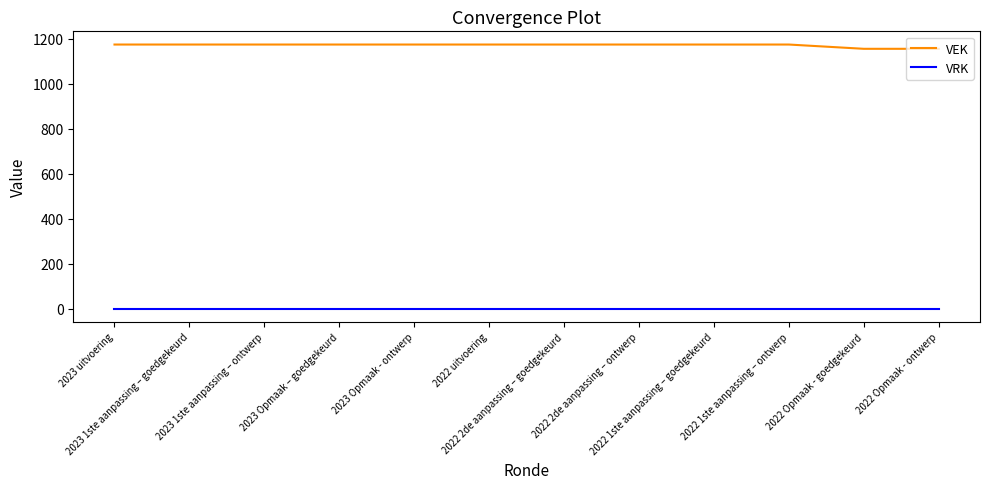

Reading left to right, extract all data points from this chart.

VEK: 2023 uitvoering=1175	2023 1ste aanpassing – goedgekeurd=1175	2023 1ste aanpassing – ontwerp=1175	2023 Opmaak – goedgekeurd=1175	2023 Opmaak - ontwerp=1175	2022 uitvoering=1175	2022 2de aanpassing – goedgekeurd=1175	2022 2de aanpassing – ontwerp=1175	2022 1ste aanpassing – goedgekeurd=1175	2022 1ste aanpassing – ontwerp=1175	2022 Opmaak - goedgekeurd=1156	2022 Opmaak - ontwerp=1156
VRK: 2023 uitvoering=0	2023 1ste aanpassing – goedgekeurd=0	2023 1ste aanpassing – ontwerp=0	2023 Opmaak – goedgekeurd=0	2023 Opmaak - ontwerp=0	2022 uitvoering=0	2022 2de aanpassing – goedgekeurd=0	2022 2de aanpassing – ontwerp=0	2022 1ste aanpassing – goedgekeurd=0	2022 1ste aanpassing – ontwerp=0	2022 Opmaak - goedgekeurd=0	2022 Opmaak - ontwerp=0